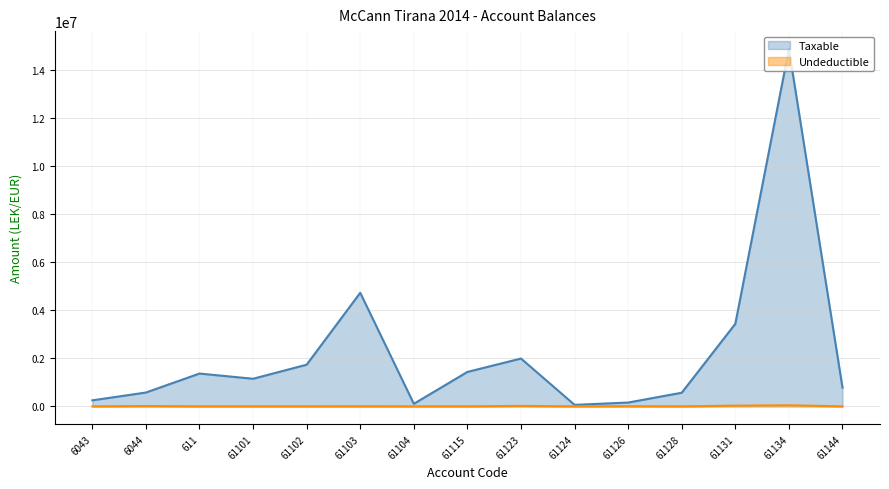

Where is the first local maximum for Taxable?

611